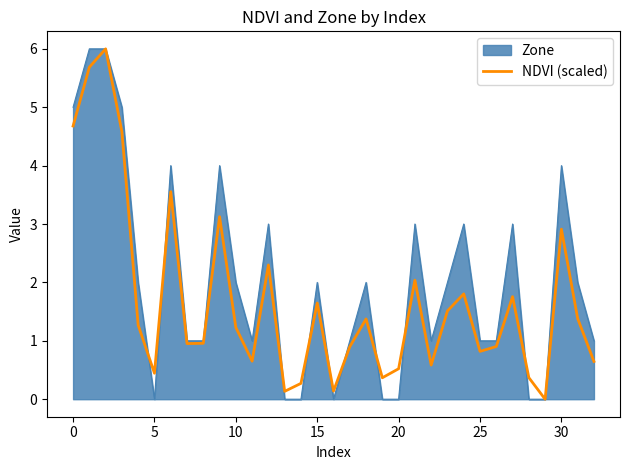

What is the maximum value shown in the chart?

6.0